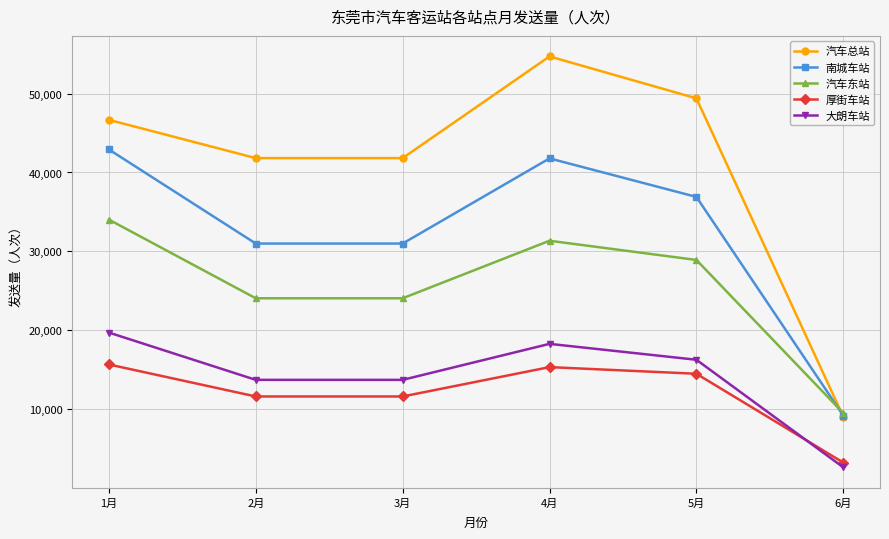

Reading left to right, extract all data points from this chart.

汽车总站: 1月=46677	2月=41824	3月=41824	4月=54719	5月=49404	6月=9037
南城车站: 1月=42920	2月=30988	3月=30988	4月=41789	5月=36902	6月=9166
汽车东站: 1月=34025	2月=24047	3月=24047	4月=31344	5月=28908	6月=9489
厚街车站: 1月=15652	2月=11594	3月=11594	4月=15316	5月=14474	6月=3210
大朗车站: 1月=19699	2月=13701	3月=13701	4月=18265	5月=16249	6月=2606